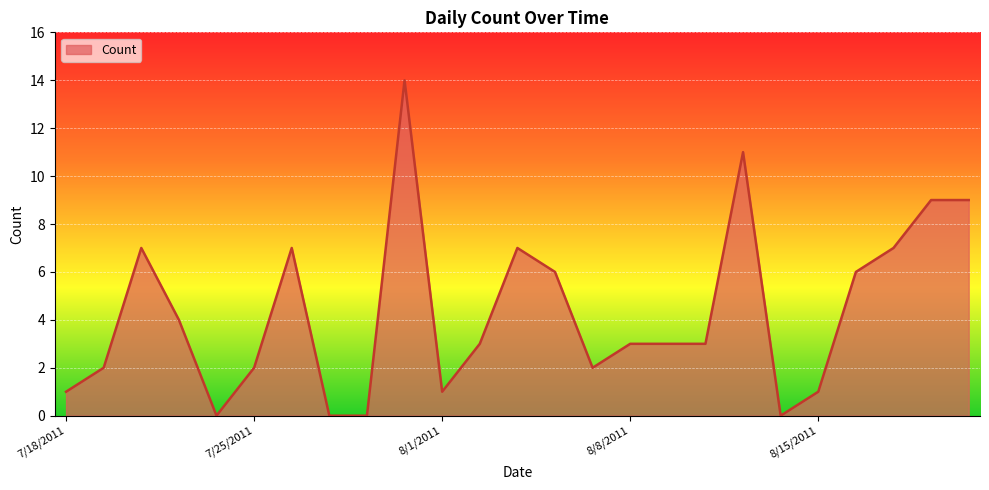

How many distinct data groups are displayed?

1